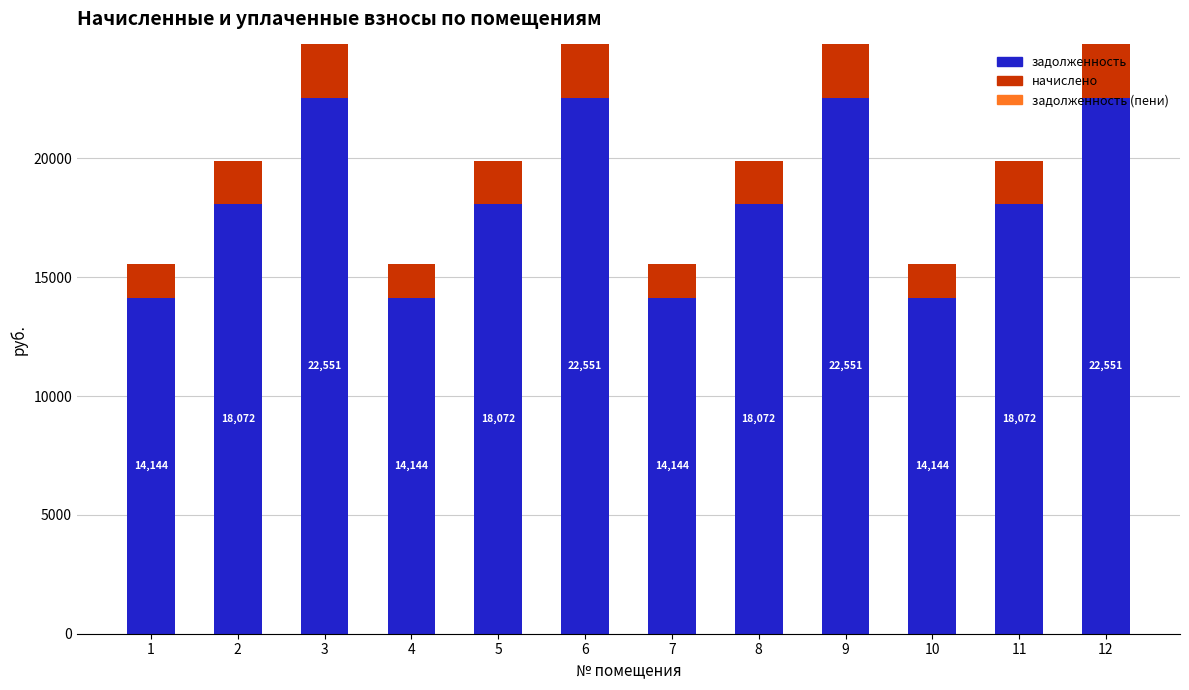

Between 8 and 10, which is larger?

8